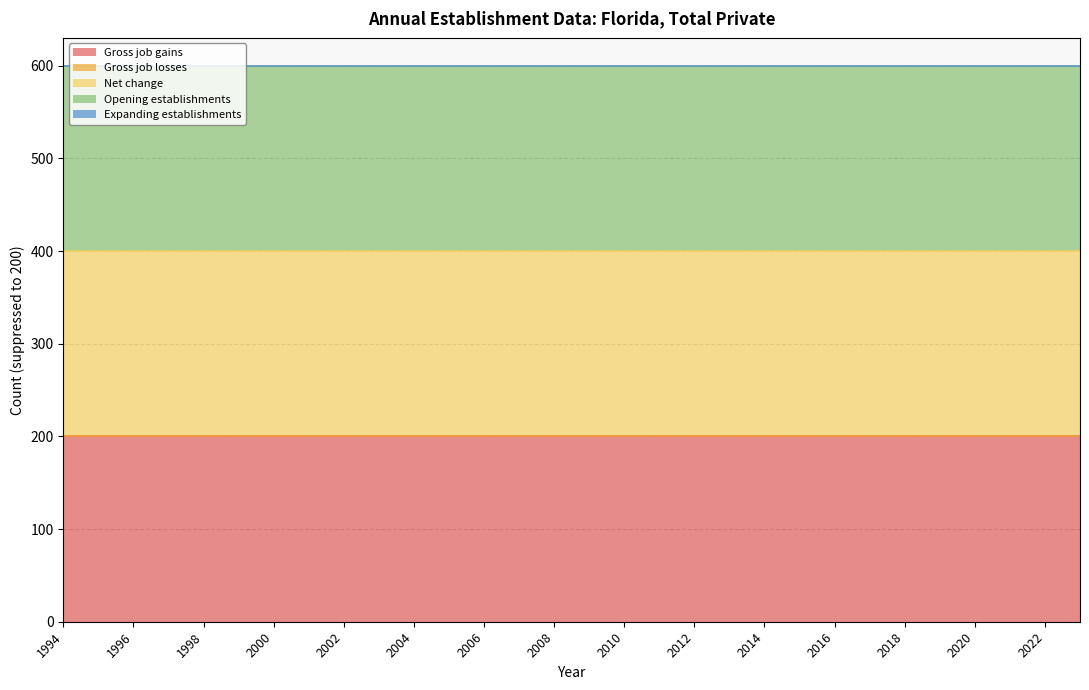

True or false: Gross job losses has more than 2 points higher than both neighbors.

False